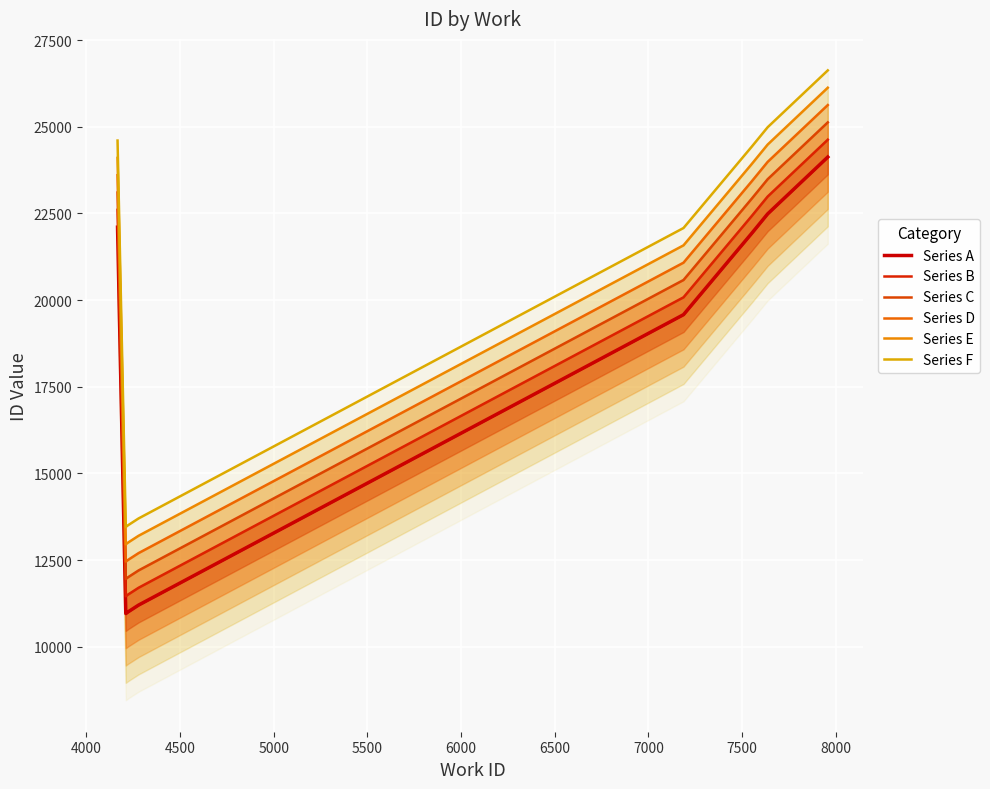

What is the minimum value for Series A?

10954